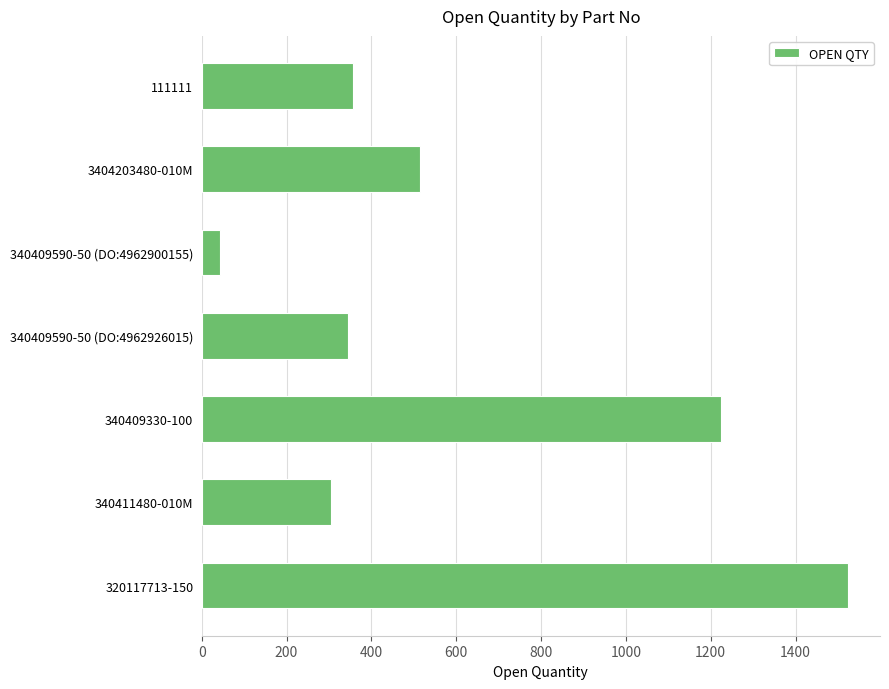

List the labels in order of value, smallest first.

340409590-50 (DO:4962900155), 340411480-010M, 340409590-50 (DO:4962926015), 111111, 3404203480-010M, 340409330-100, 320117713-150